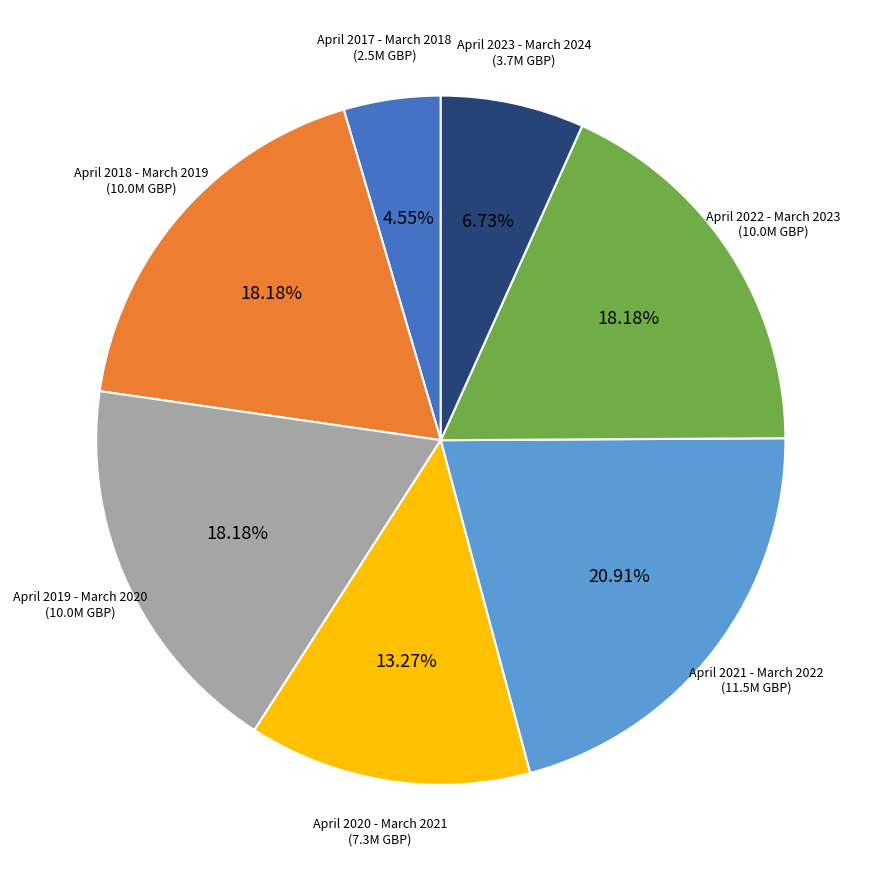

How much of the chart is everything except April 2023 - March 2024?

93.3%